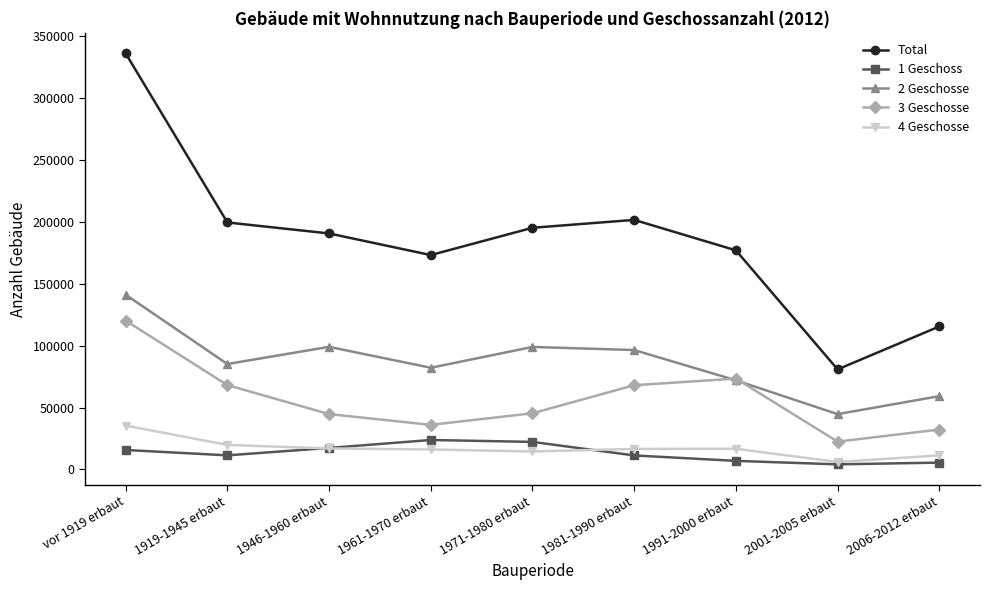

At which label does 4 Geschosse first exceed 16602?

vor 1919 erbaut